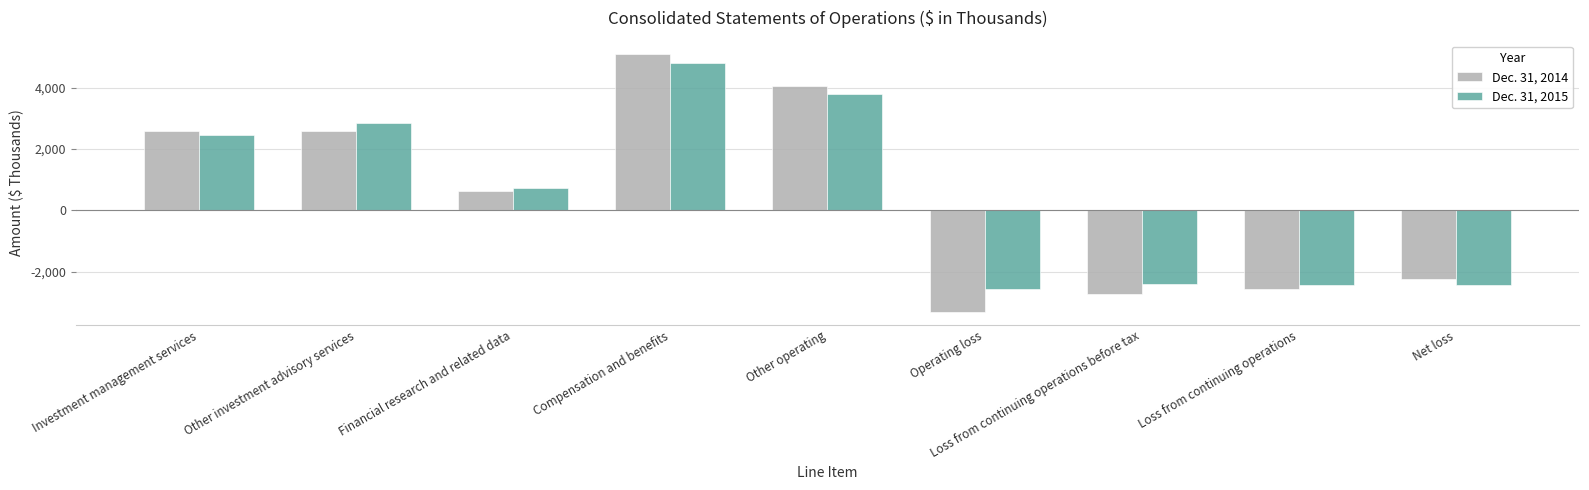

What is the total value across all series at Compensation and benefits?

9910